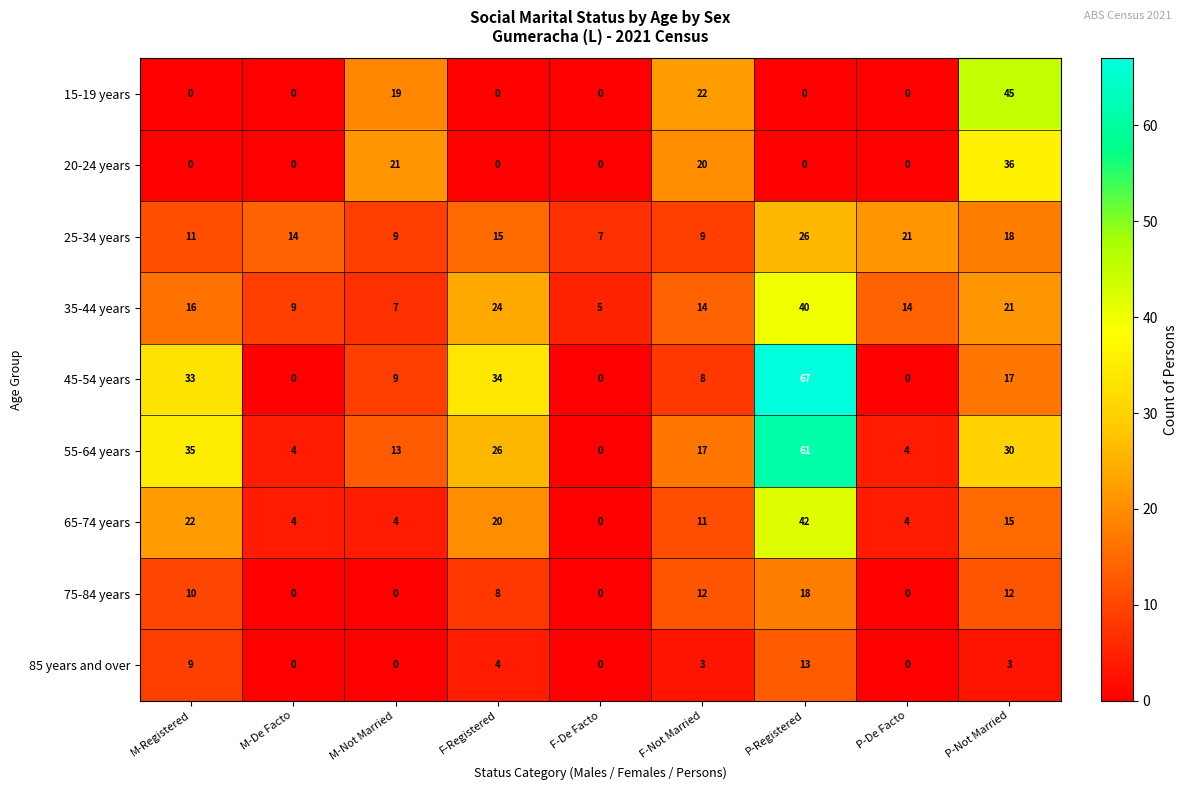

Count the number of categories in the chart.

9